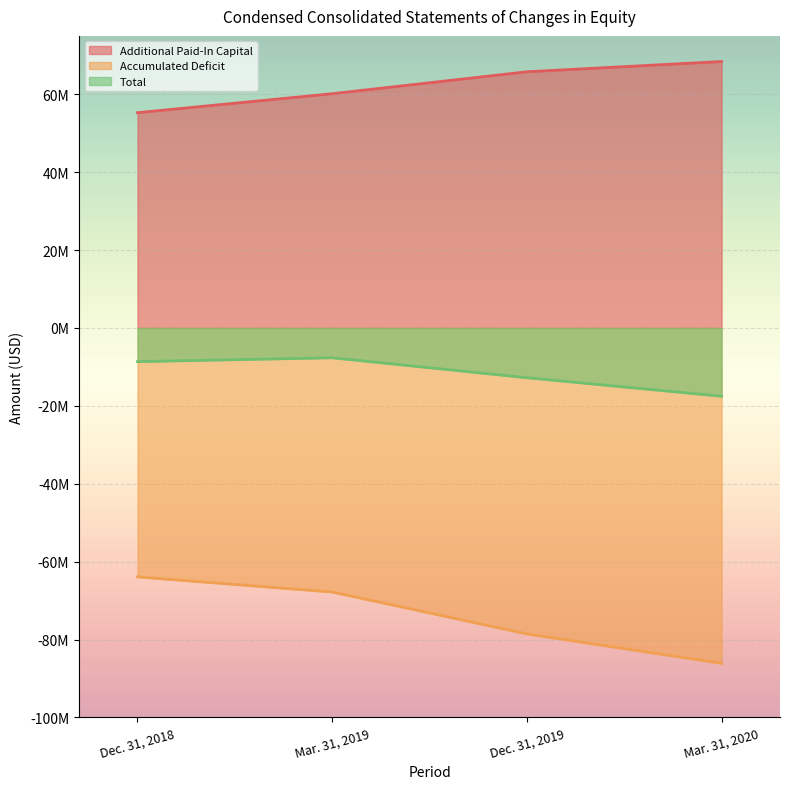

What is the difference between the highest and lowest values at Mar. 31, 2020?

154546264